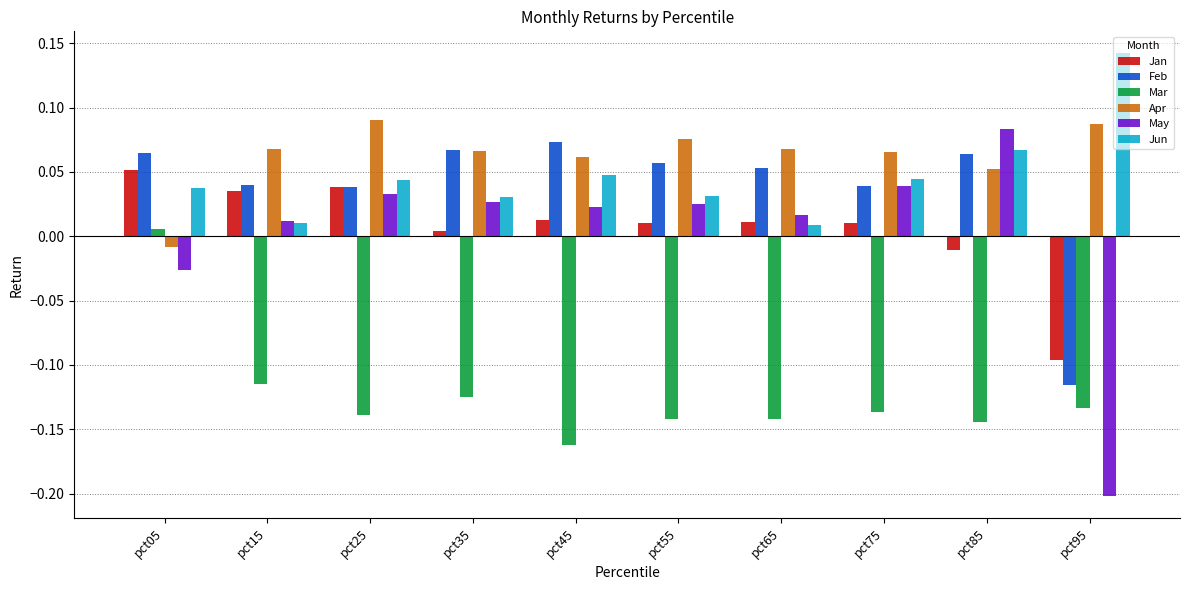

Between pct05 and pct35, which series saw the biggest shift?

Mar